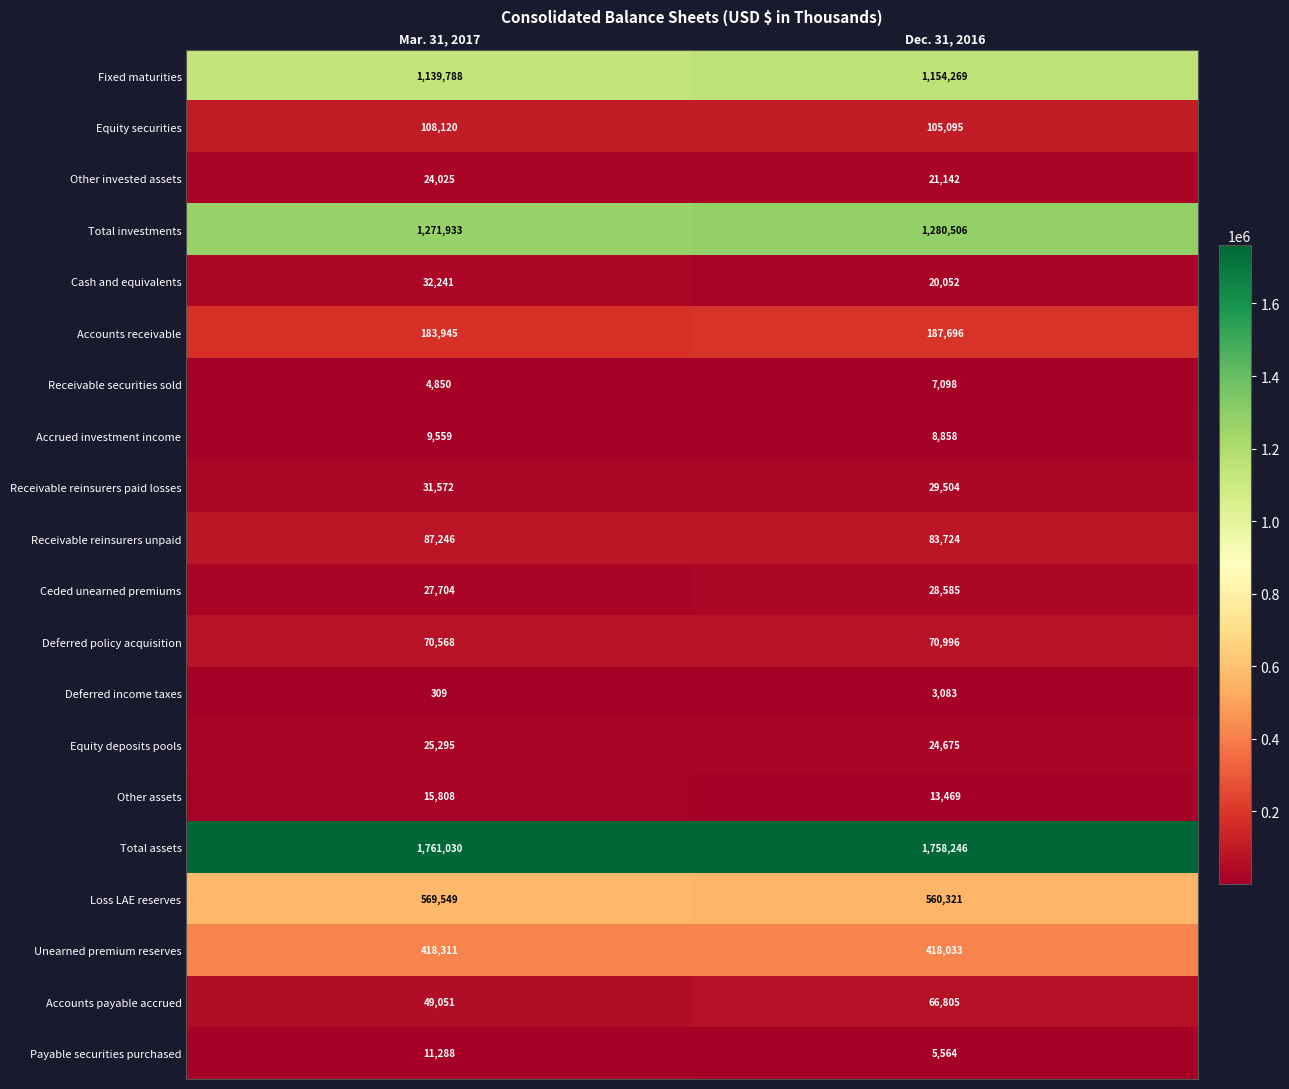

Which series has the widest spread of values?

Accounts payable accrued